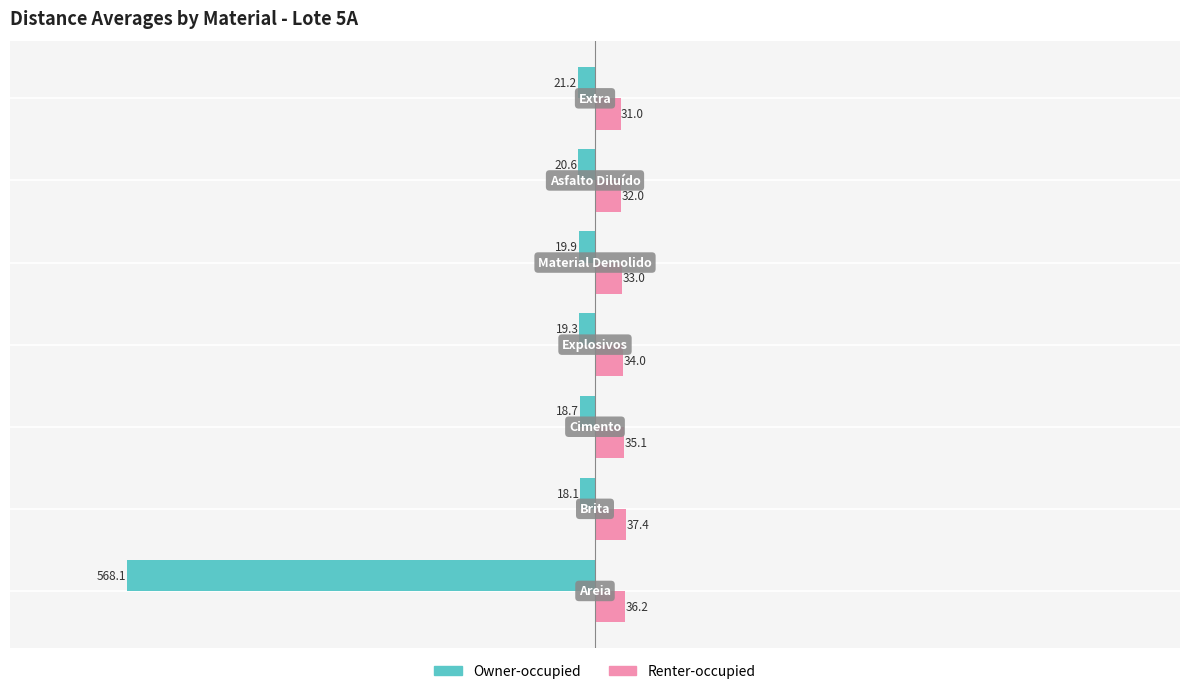

What is the maximum value for Renter-occupied?

37.4